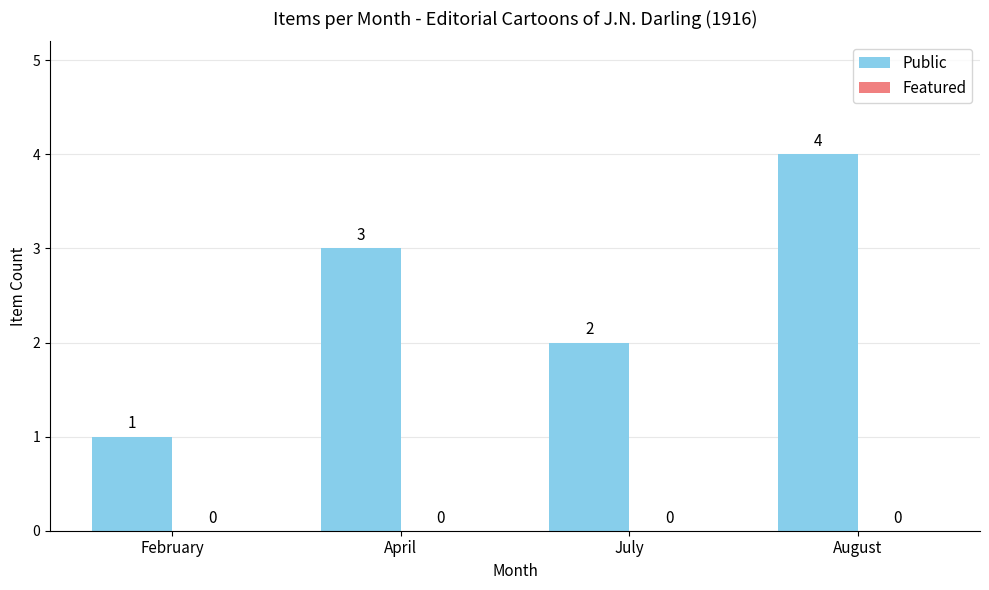

Reading left to right, list all the values displayed in this chart.

February=1	April=3	July=2	August=4